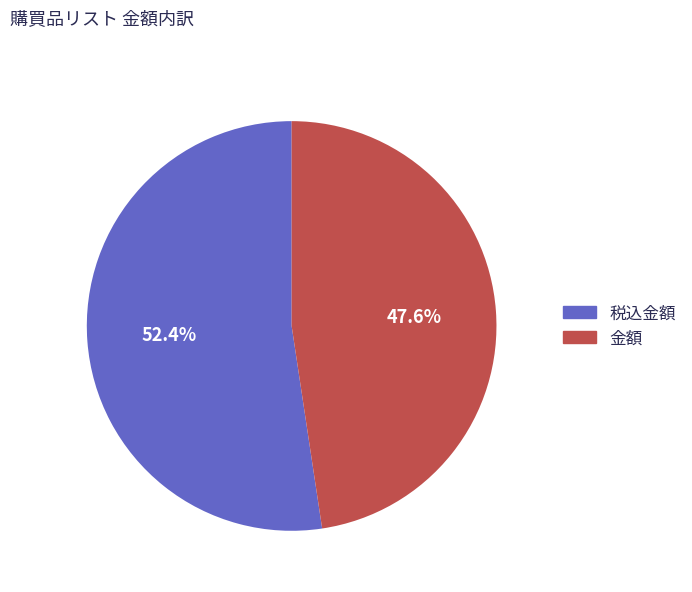

Is there any slice that represents more than half of the pie?

Yes